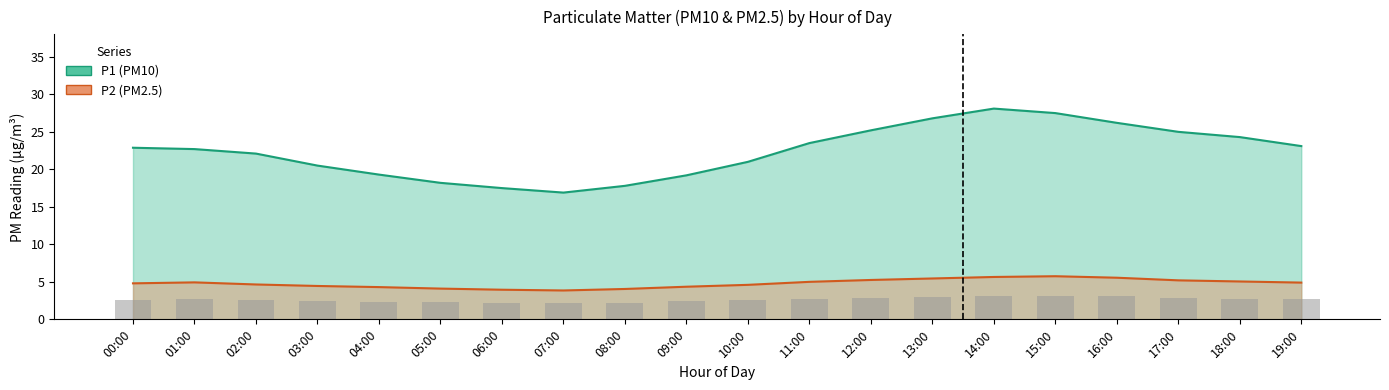

Where is P1 nearest to the value 4?

06:00